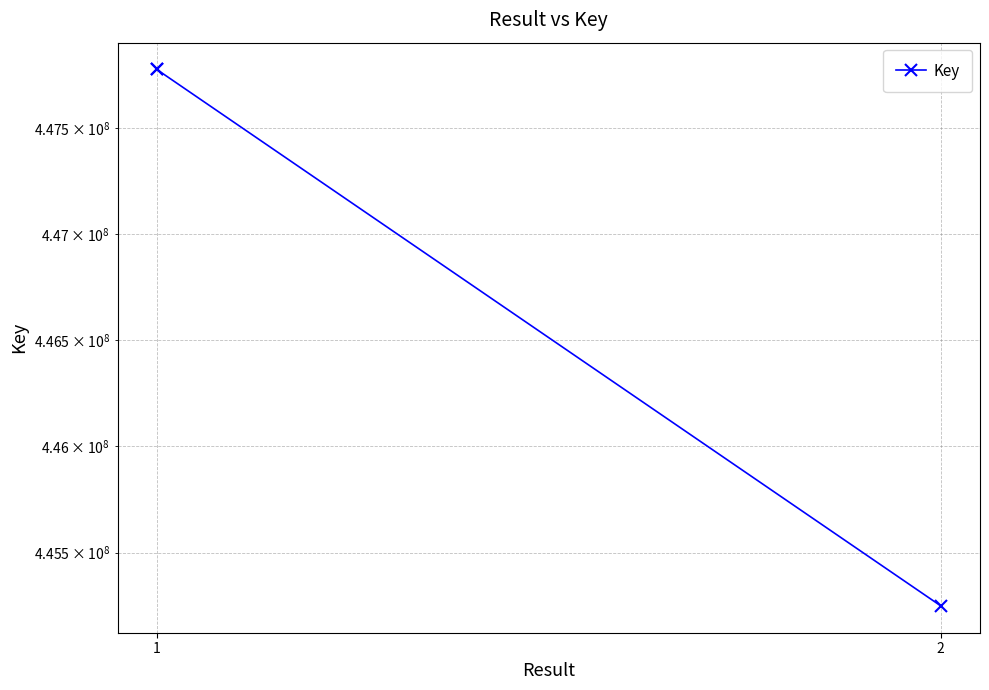

What value does the data have at 1, to the nearest 50?

447777350